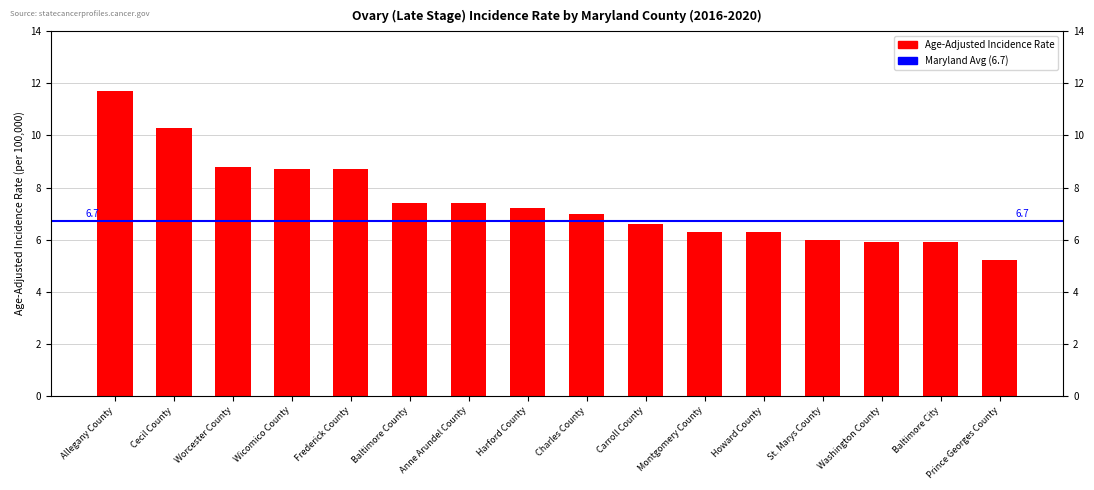

What is the difference between the second highest and second lowest values?

4.4